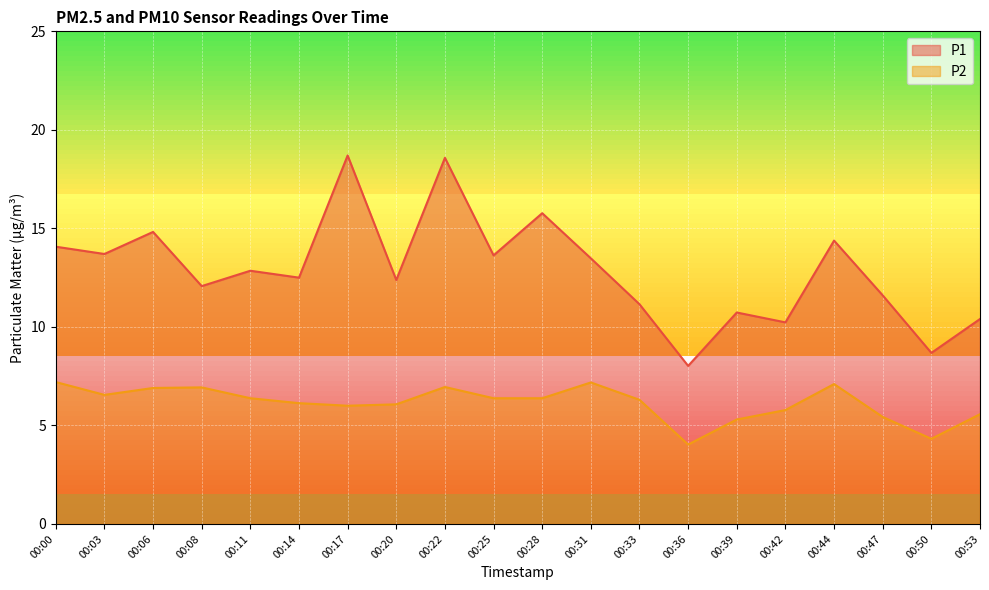

At how many categories does at least one series exceed 9?

18